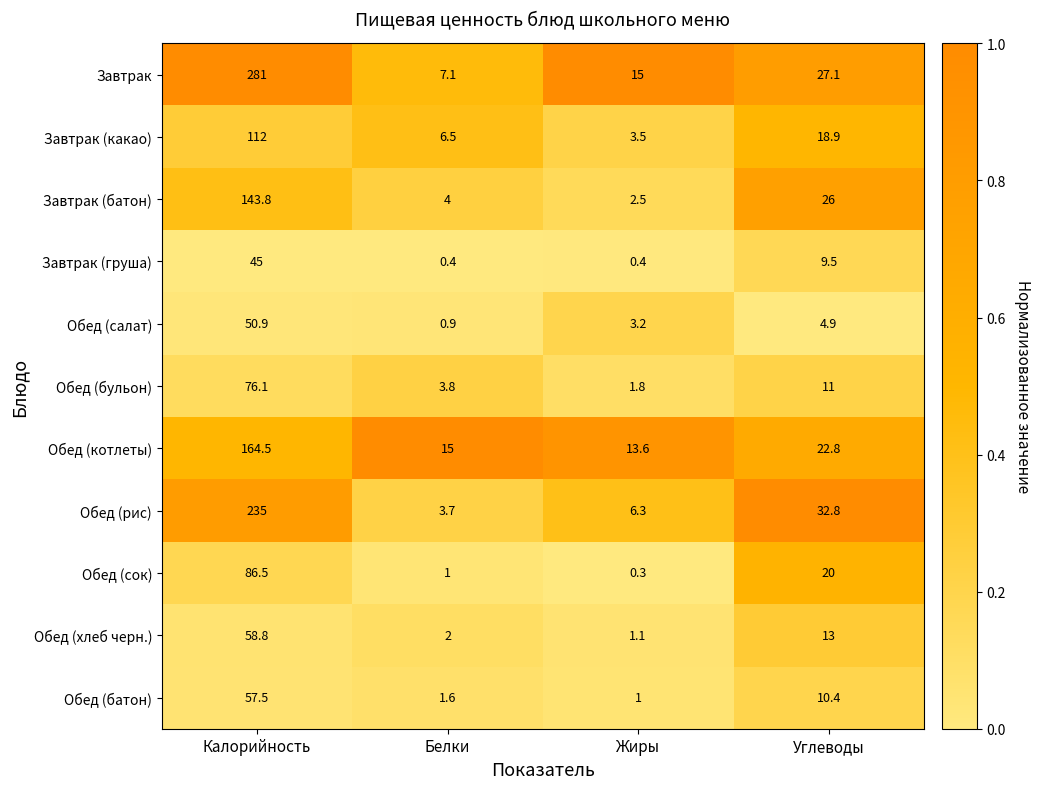

At which category does the chart reach its minimum across all series?

Жиры